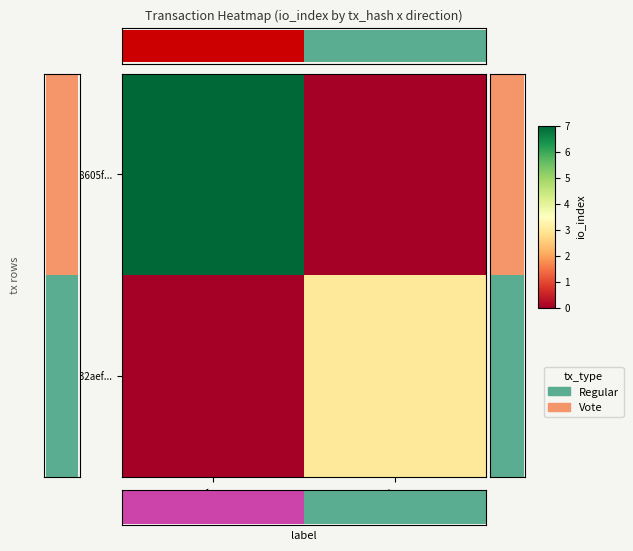

At which category is the sum across all series the highest?

io_index=7